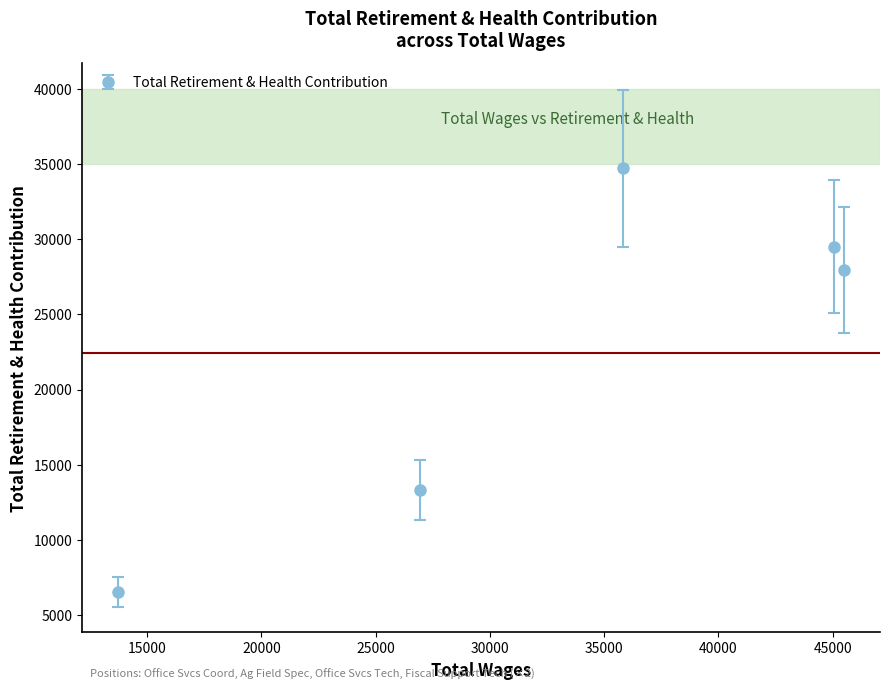

What is the difference between the maximum and minimum values?

28193